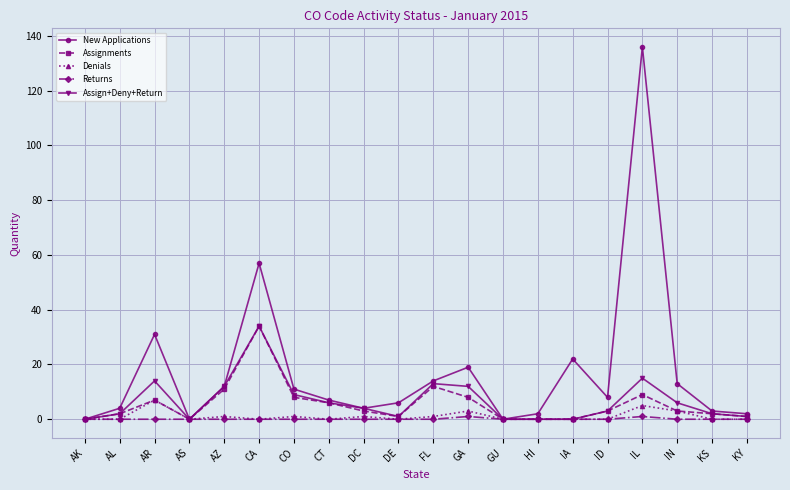

What is the label of the 6th point from the left?

CA